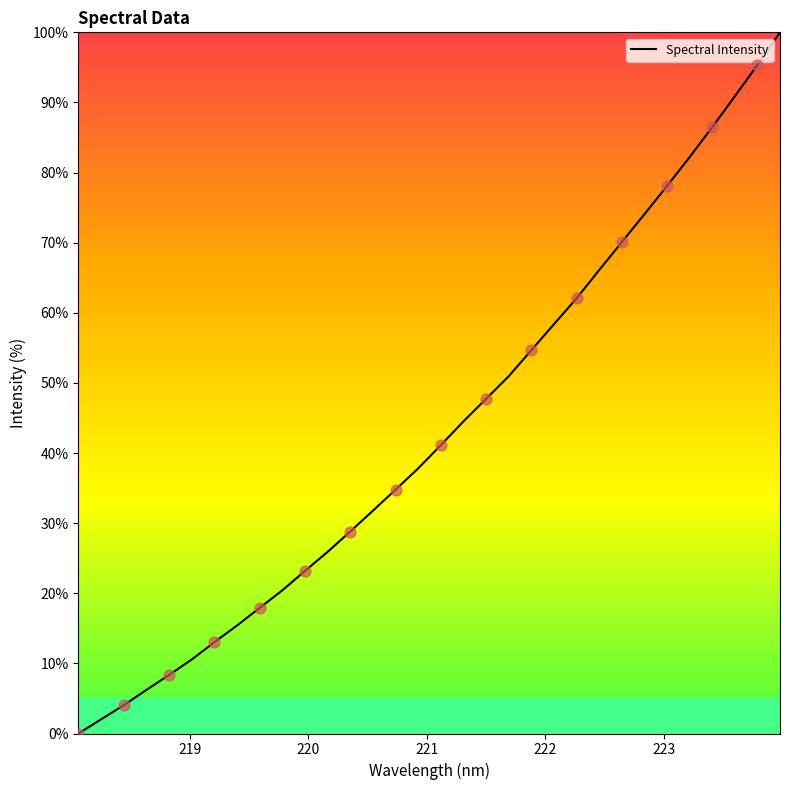

Is this an area chart (filled region under the line)?

Yes